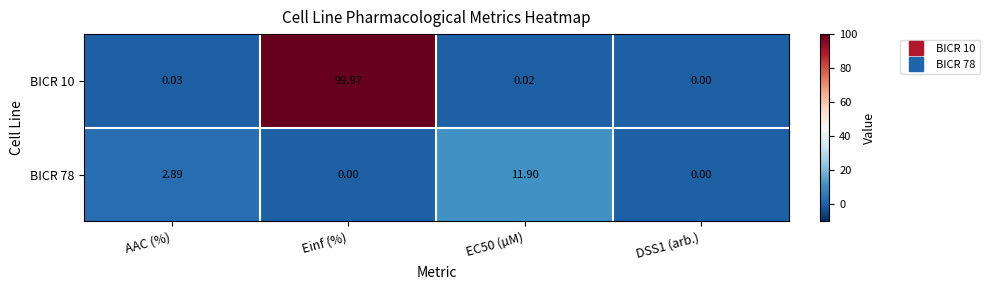

Which category has the highest value across all series?

Einf (%)